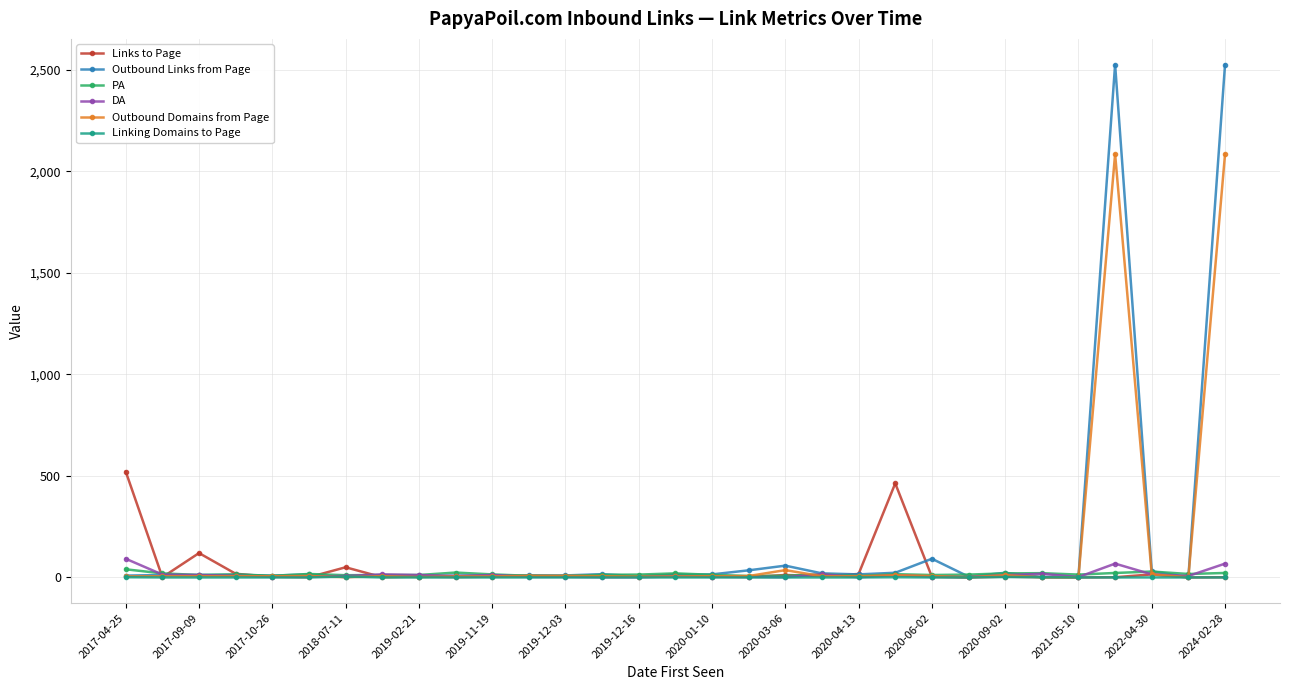

What are all the series names shown in the legend?

Links to Page, Outbound Links from Page, PA, DA, Outbound Domains from Page, Linking Domains to Page